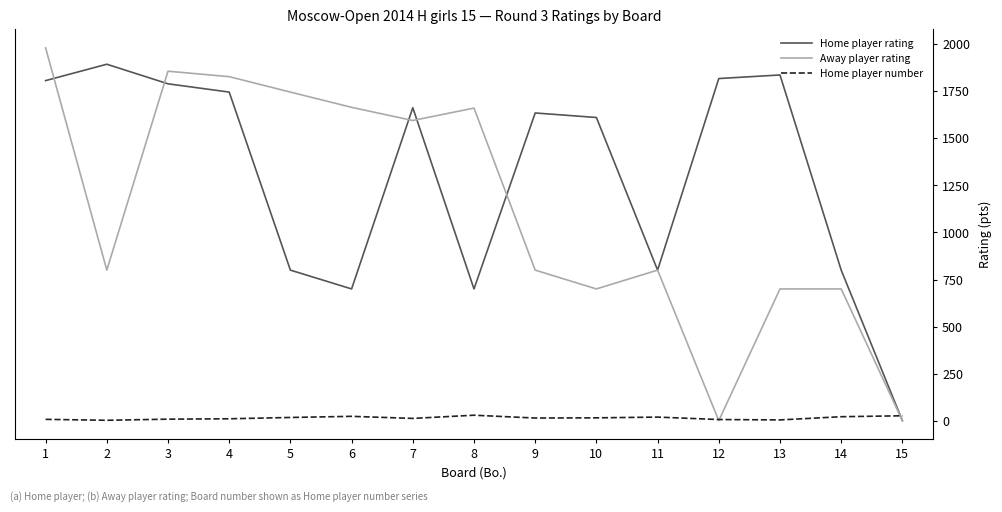

How many categories are shown in the chart?

15